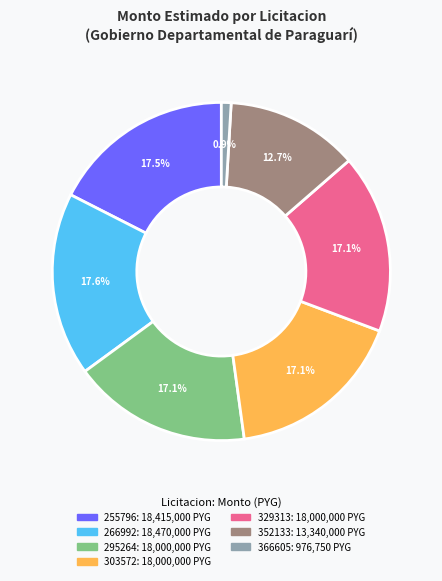

Is there any slice that represents more than half of the pie?

No